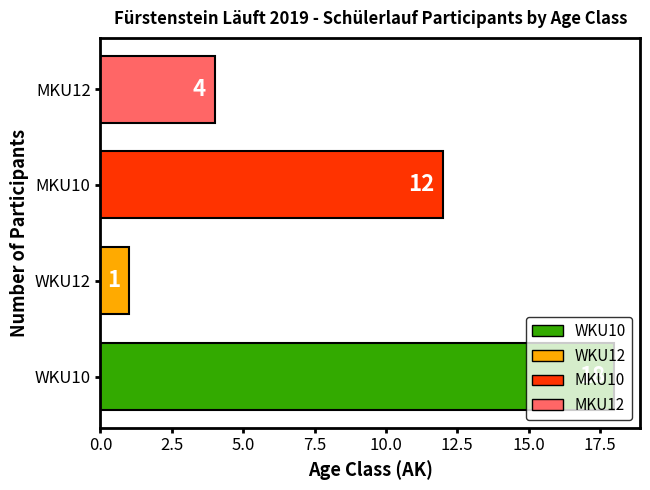

What is the change in value from WKU10 to MKU10?

-6